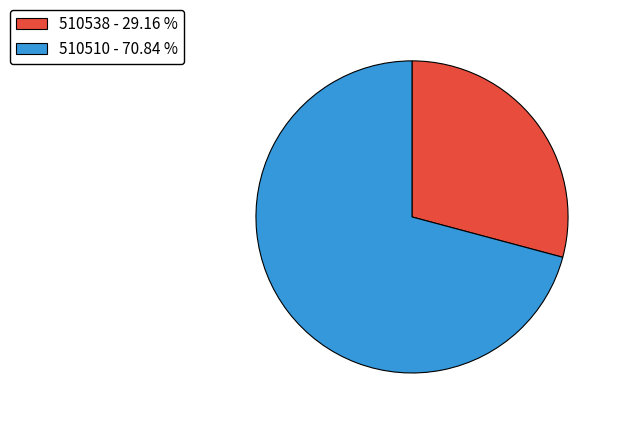

The 510538 slice represents 29% of the pie. True or false?

True